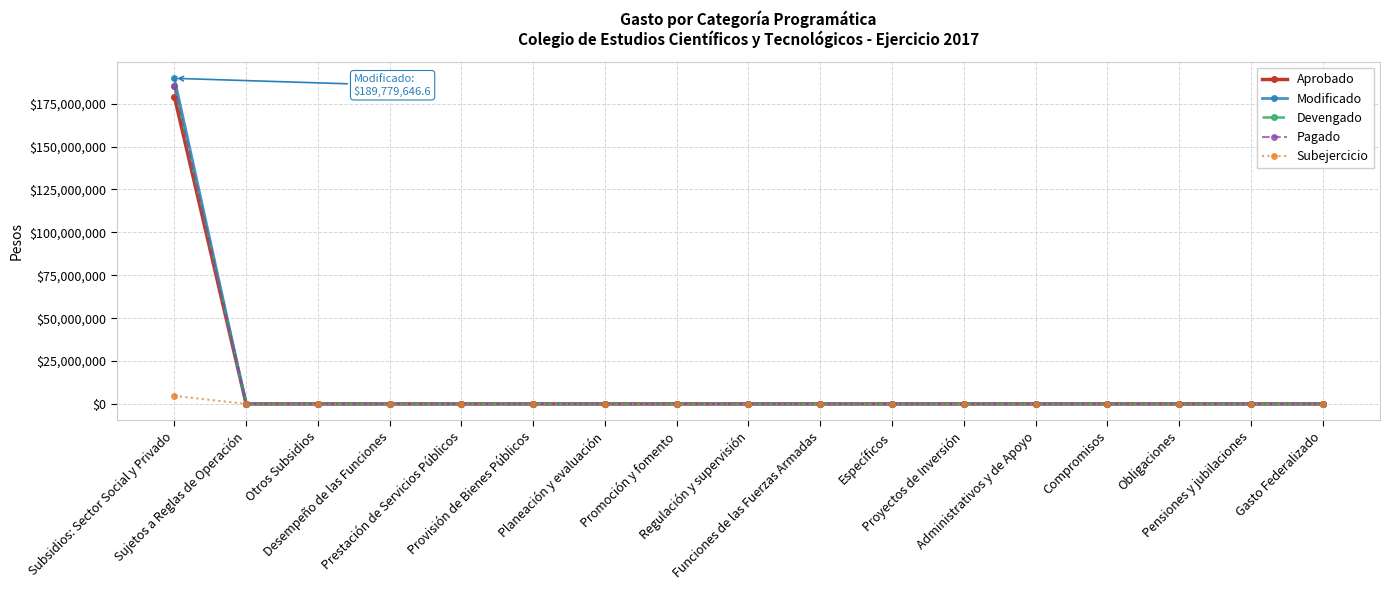

Reading left to right, extract all data points from this chart.

Aprobado: Subsidios: Sector Social y Privado=179121756.2	Sujetos a Reglas de Operación=0.0	Otros Subsidios=0.0	Desempeño de las Funciones=0.0	Prestación de Servicios Públicos=0.0	Provisión de Bienes Públicos=0.0	Planeación y evaluación=0.0	Promoción y fomento=0.0	Regulación y supervisión=0.0	Funciones de las Fuerzas Armadas=0.0	Específicos=0.0	Proyectos de Inversión=0.0	Administrativos y de Apoyo=0.0	Compromisos=0.0	Obligaciones=0.0	Pensiones y jubilaciones=0.0	Gasto Federalizado=0.0
Modificado: Subsidios: Sector Social y Privado=189779646.6	Sujetos a Reglas de Operación=0.0	Otros Subsidios=0.0	Desempeño de las Funciones=0.0	Prestación de Servicios Públicos=0.0	Provisión de Bienes Públicos=0.0	Planeación y evaluación=0.0	Promoción y fomento=0.0	Regulación y supervisión=0.0	Funciones de las Fuerzas Armadas=0.0	Específicos=0.0	Proyectos de Inversión=0.0	Administrativos y de Apoyo=0.0	Compromisos=0.0	Obligaciones=0.0	Pensiones y jubilaciones=0.0	Gasto Federalizado=0.0
Devengado: Subsidios: Sector Social y Privado=185069187.0	Sujetos a Reglas de Operación=0.0	Otros Subsidios=0.0	Desempeño de las Funciones=0.0	Prestación de Servicios Públicos=0.0	Provisión de Bienes Públicos=0.0	Planeación y evaluación=0.0	Promoción y fomento=0.0	Regulación y supervisión=0.0	Funciones de las Fuerzas Armadas=0.0	Específicos=0.0	Proyectos de Inversión=0.0	Administrativos y de Apoyo=0.0	Compromisos=0.0	Obligaciones=0.0	Pensiones y jubilaciones=0.0	Gasto Federalizado=0.0
Pagado: Subsidios: Sector Social y Privado=185069187.0	Sujetos a Reglas de Operación=0.0	Otros Subsidios=0.0	Desempeño de las Funciones=0.0	Prestación de Servicios Públicos=0.0	Provisión de Bienes Públicos=0.0	Planeación y evaluación=0.0	Promoción y fomento=0.0	Regulación y supervisión=0.0	Funciones de las Fuerzas Armadas=0.0	Específicos=0.0	Proyectos de Inversión=0.0	Administrativos y de Apoyo=0.0	Compromisos=0.0	Obligaciones=0.0	Pensiones y jubilaciones=0.0	Gasto Federalizado=0.0
Subejercicio: Subsidios: Sector Social y Privado=4710459.6	Sujetos a Reglas de Operación=0.0	Otros Subsidios=0.0	Desempeño de las Funciones=0.0	Prestación de Servicios Públicos=0.0	Provisión de Bienes Públicos=0.0	Planeación y evaluación=0.0	Promoción y fomento=0.0	Regulación y supervisión=0.0	Funciones de las Fuerzas Armadas=0.0	Específicos=0.0	Proyectos de Inversión=0.0	Administrativos y de Apoyo=0.0	Compromisos=0.0	Obligaciones=0.0	Pensiones y jubilaciones=0.0	Gasto Federalizado=0.0